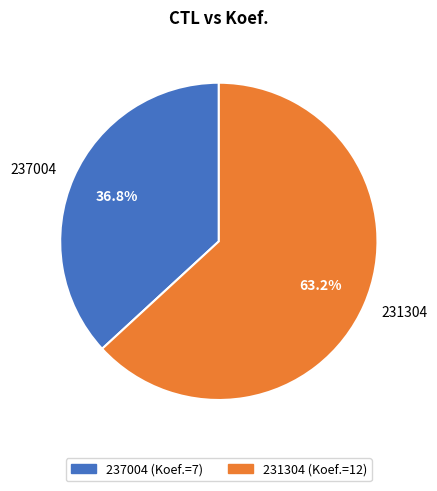

Approximately how many times larger is the value at 231304 compared to 237004?

1.7